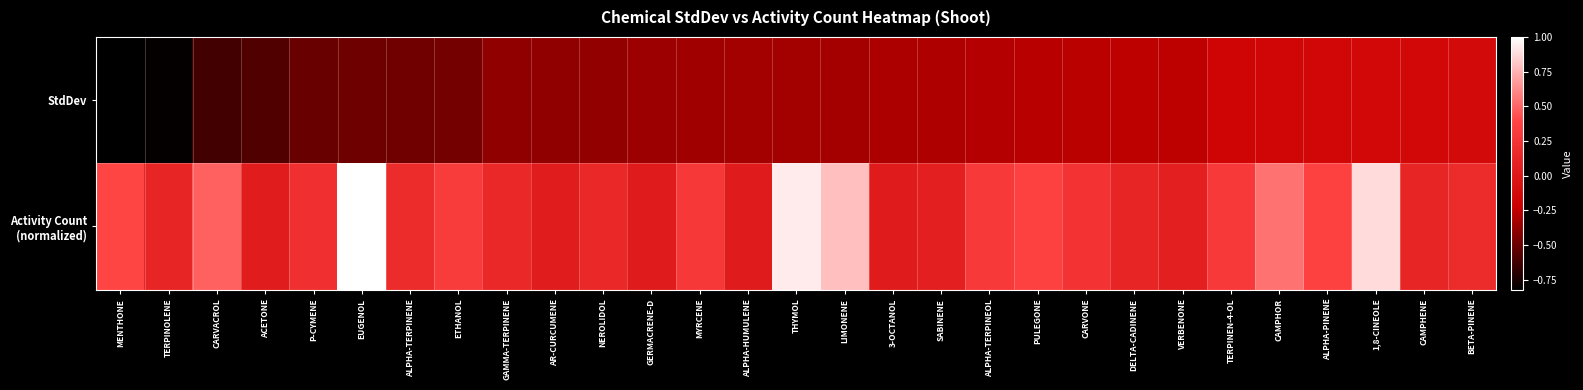

List the series in order of their overall mean, highest first.

Activity Count (normalized), StdDev